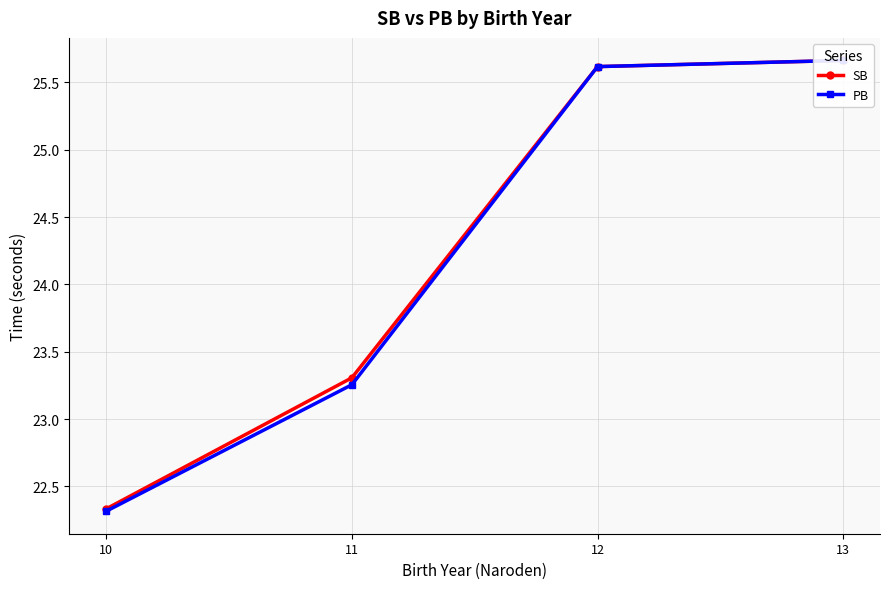

What is the sum of the SB values at 12 and 10?

48.0